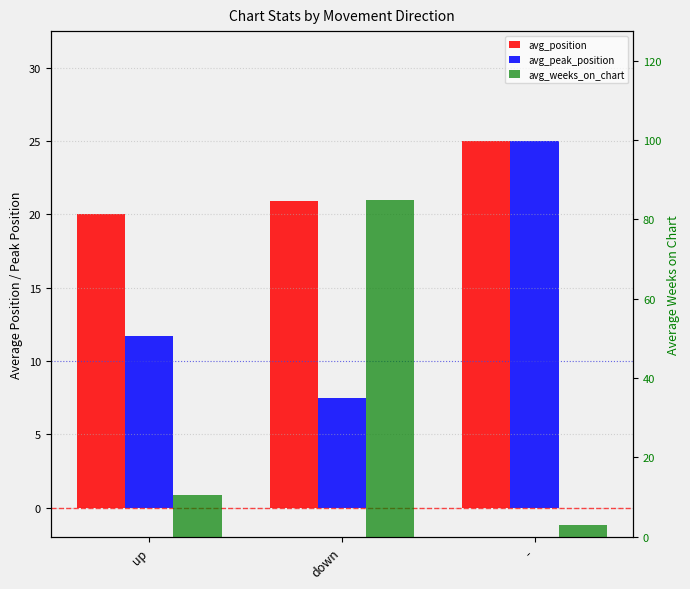

Which category has the lowest value in the avg_peak_position series?

down